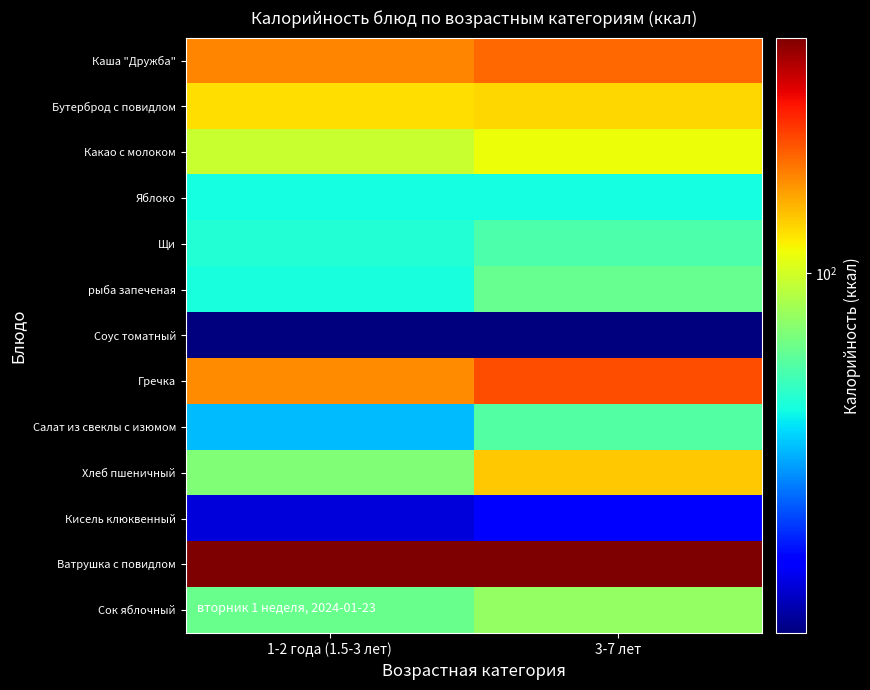

Between 1-2 года (1.5-3 лет) and 3-7 лет, which series saw the biggest shift?

Хлеб пшеничный